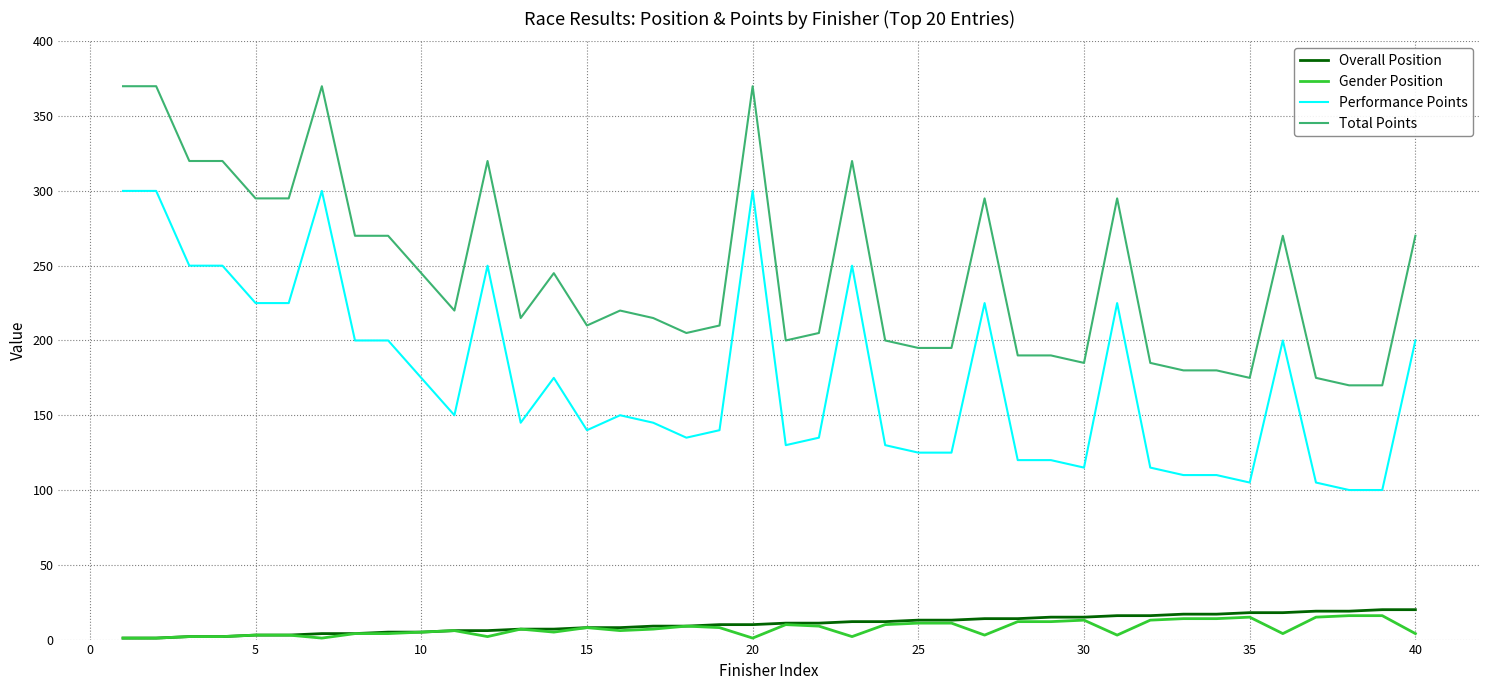

Rank the series by their maximum value, from highest to lowest.

Total Points, Performance Points, Overall Position, Gender Position